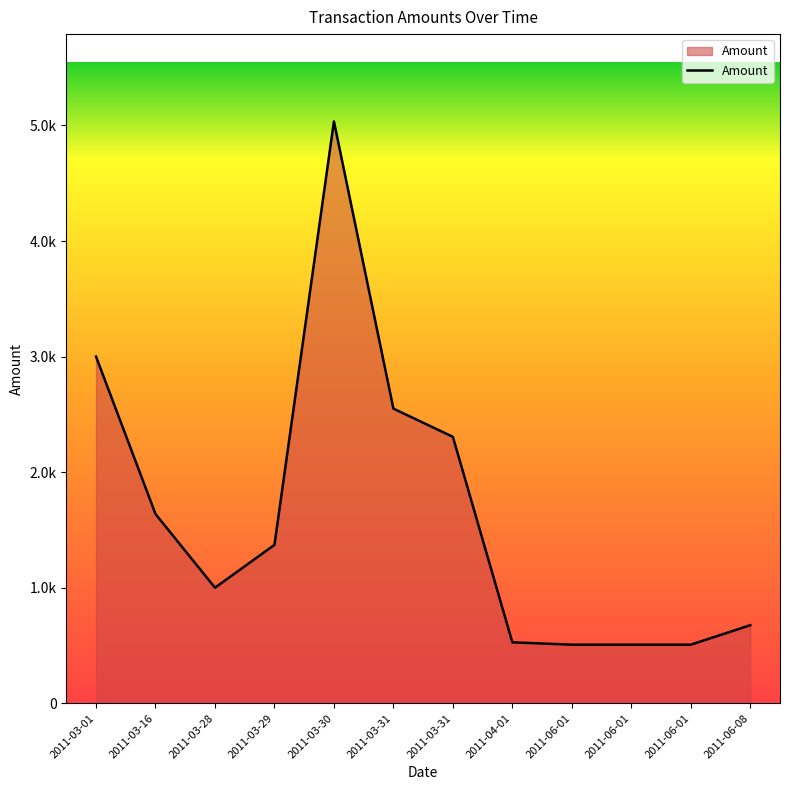

True or false: there are more than 1 points higher than both neighbors.

False